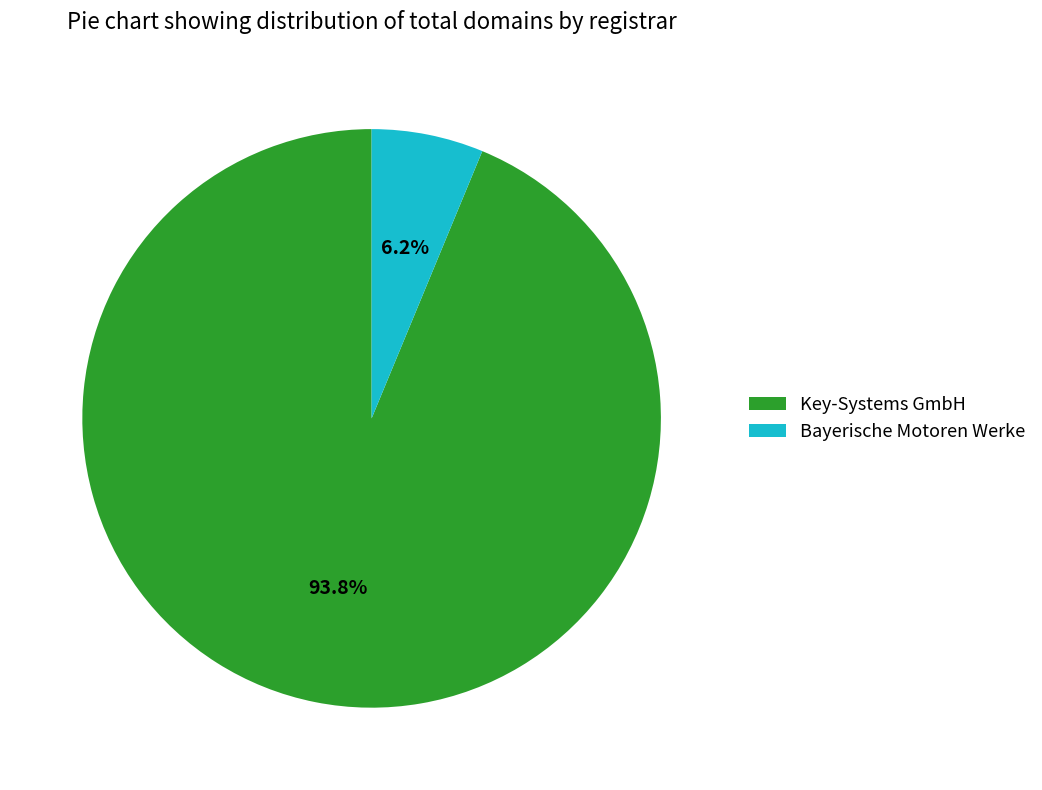

Is it true that Bayerische Motoren Werke is 6% of the pie?

True